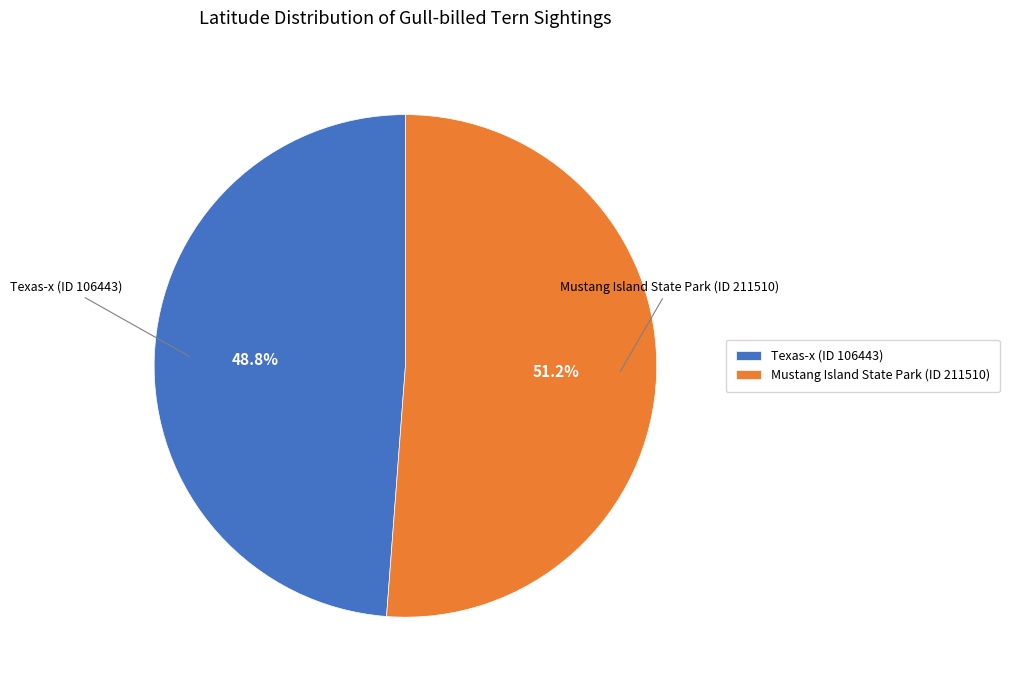

Count the number of slices in the pie.

2